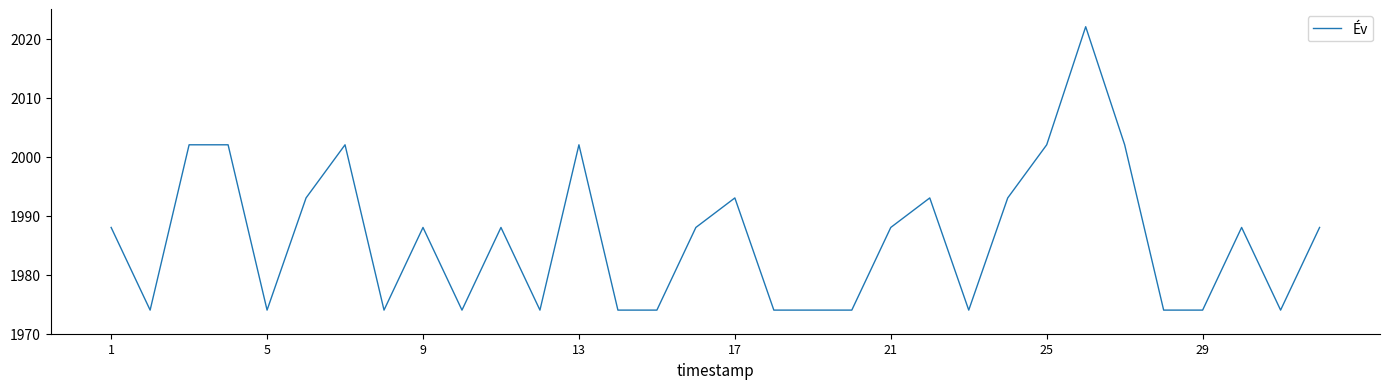

What is the smallest value displayed?

1974